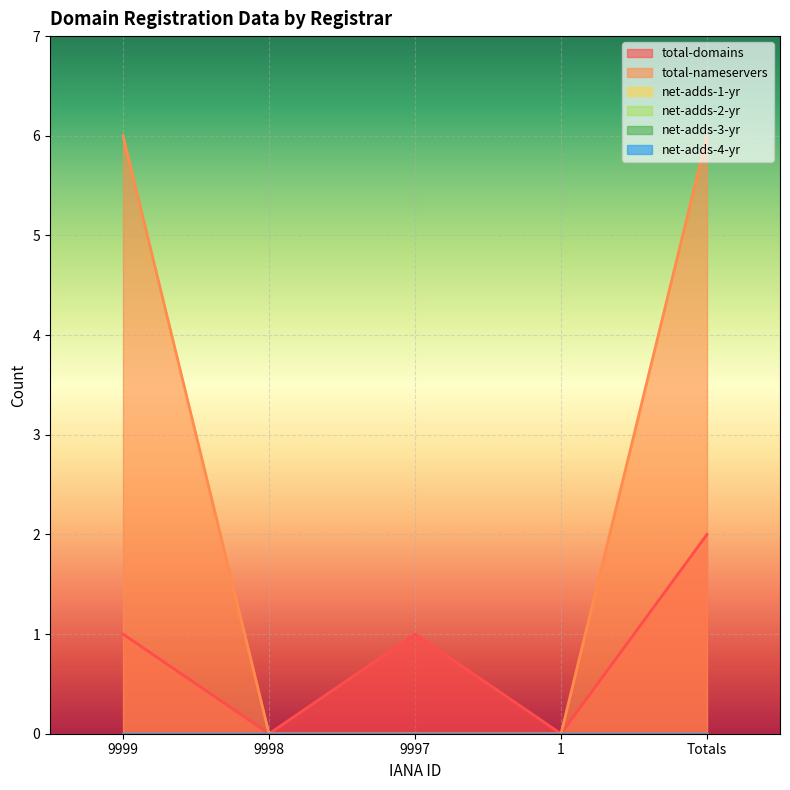

What is the label of the 1st point from the left?

9999